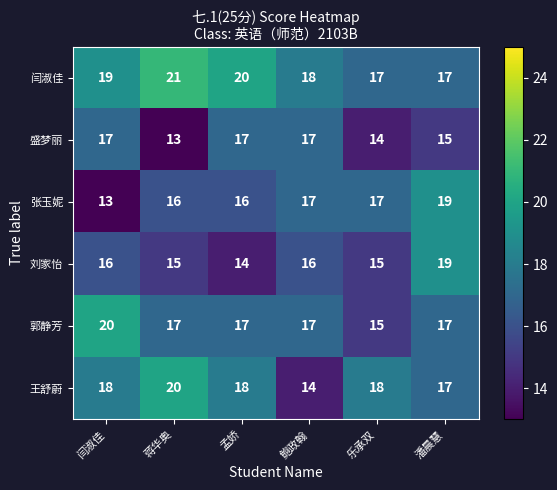

Which series changed the most between 蒋华奥 and 孟娇?

盛梦丽